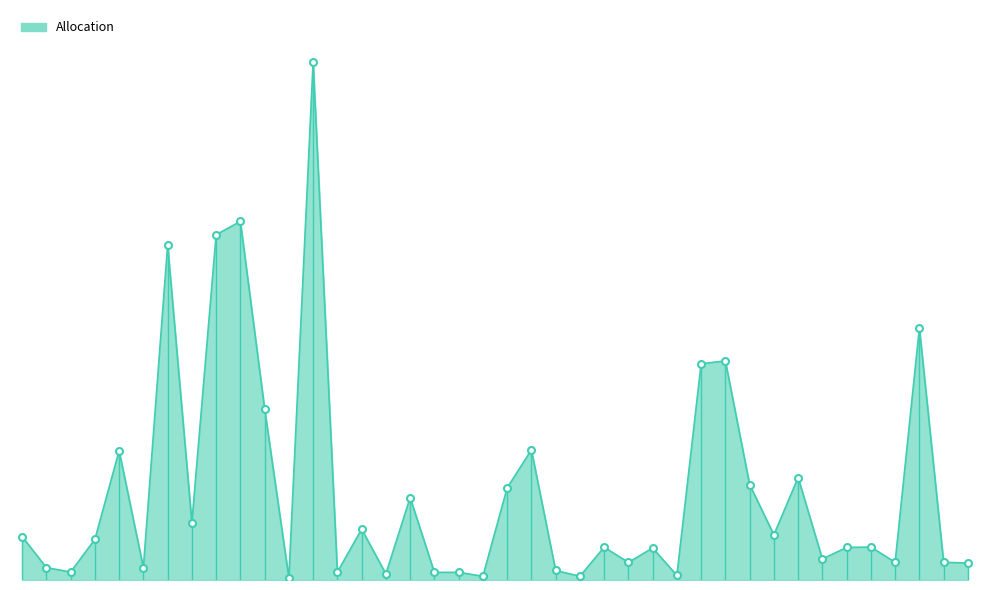

What is the difference between the maximum and minimum values?

14477561.3